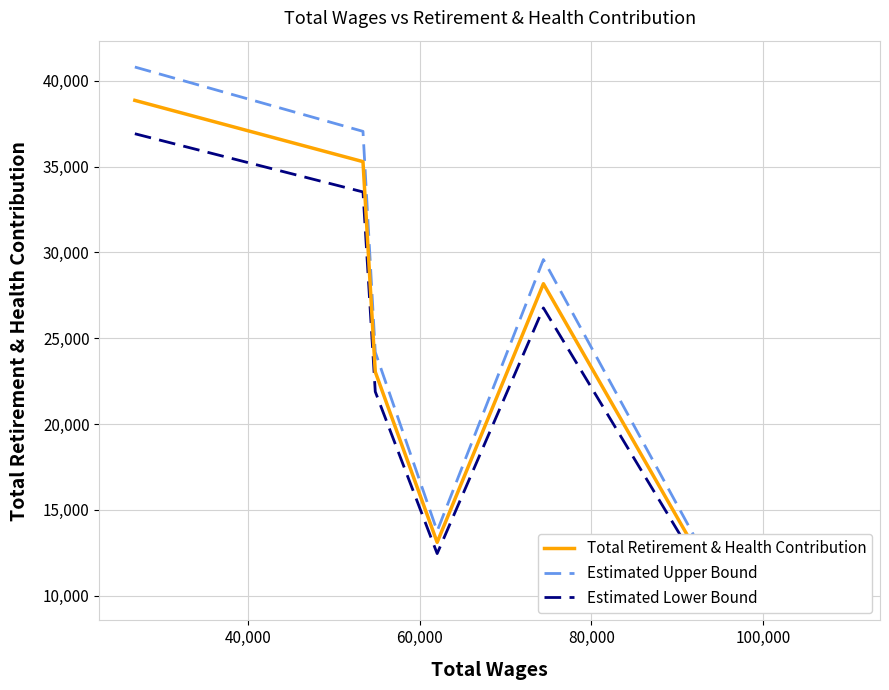

True or false: Estimated Upper Bound has more than 0 points higher than both neighbors.

True